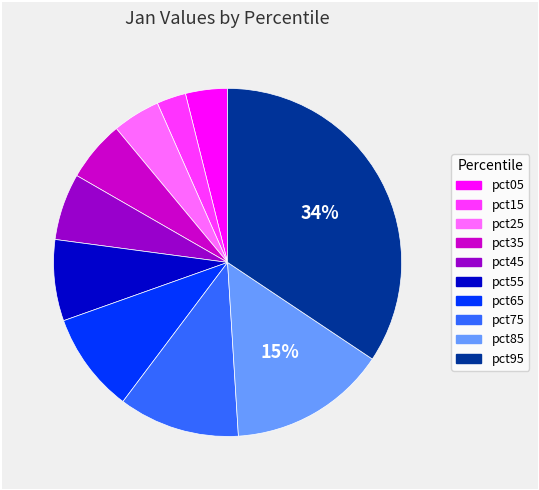

What is the smallest slice in the pie chart?

pct15